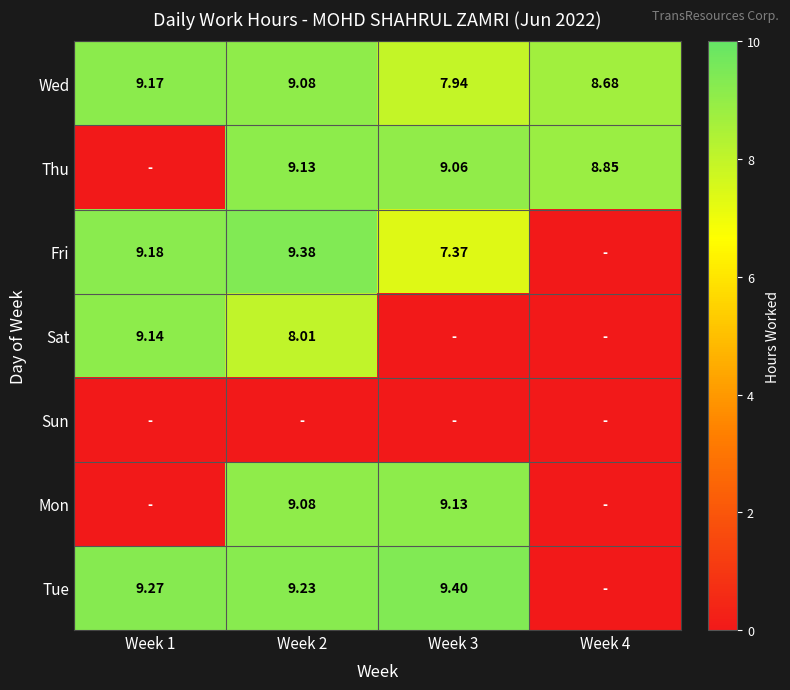

The Wed series shows 4.3 at Week 4. True or false?

False